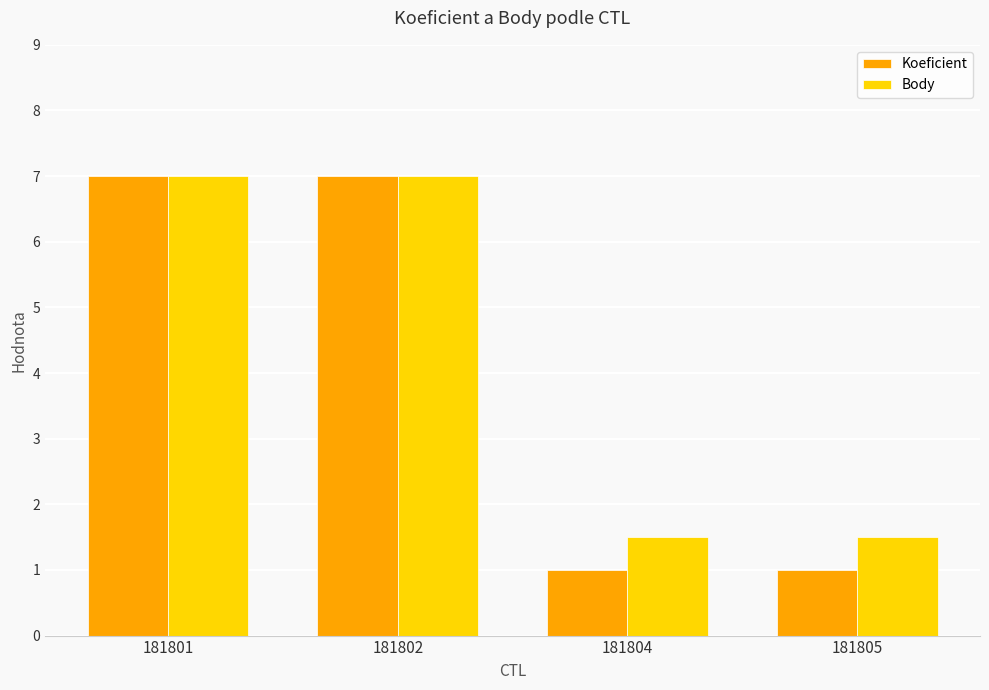

The Body series shows 7.0 at 181801. True or false?

True